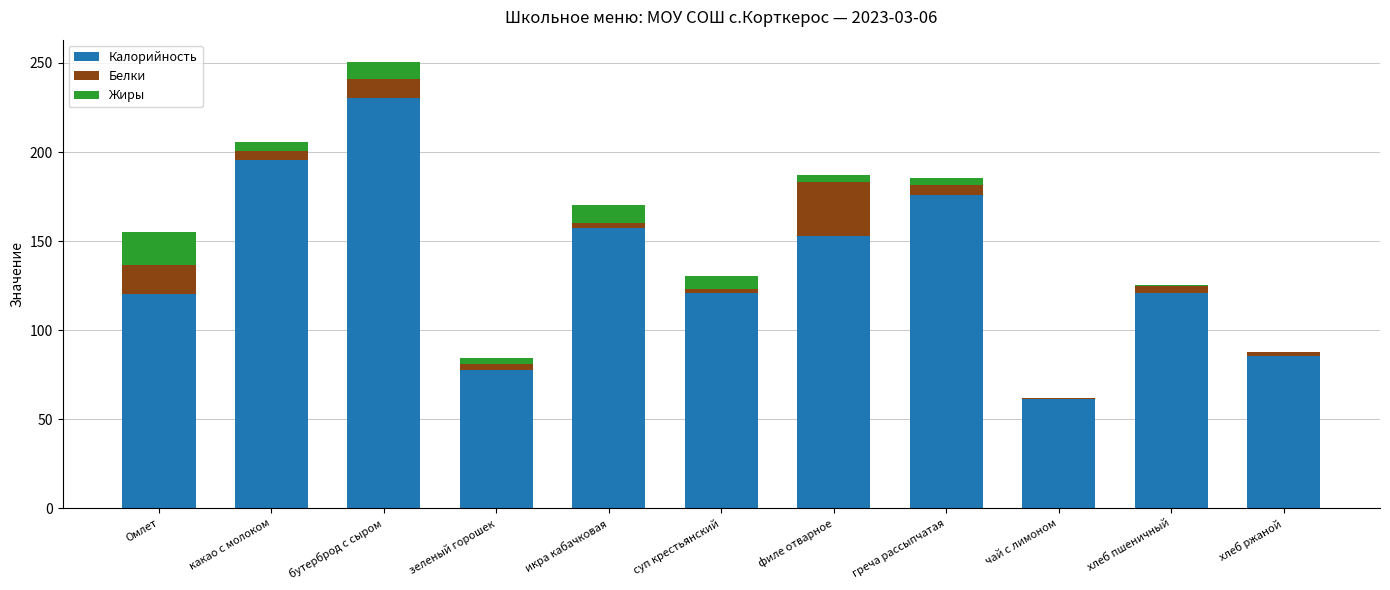

Which category has the highest value in the Калорийность series?

бутерброд с сыром